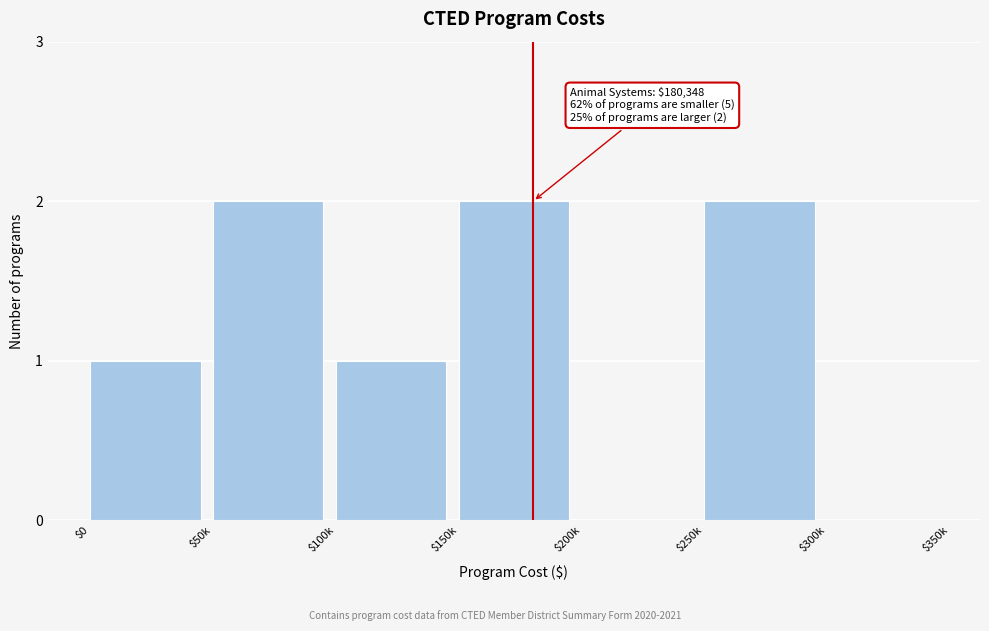

The chart shows a value of -1 at $200k. True or false?

False